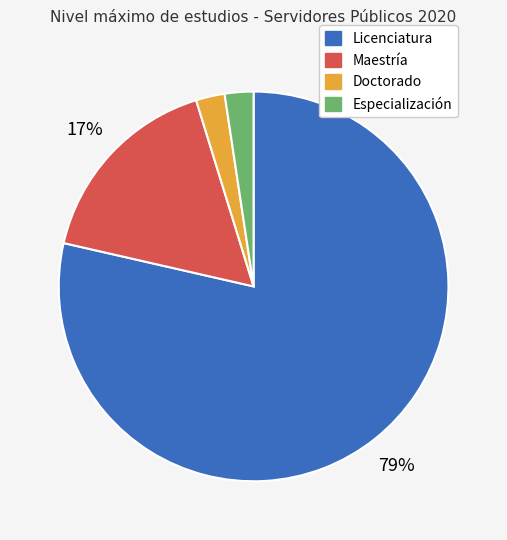

The Maestría slice represents 17% of the pie. True or false?

True